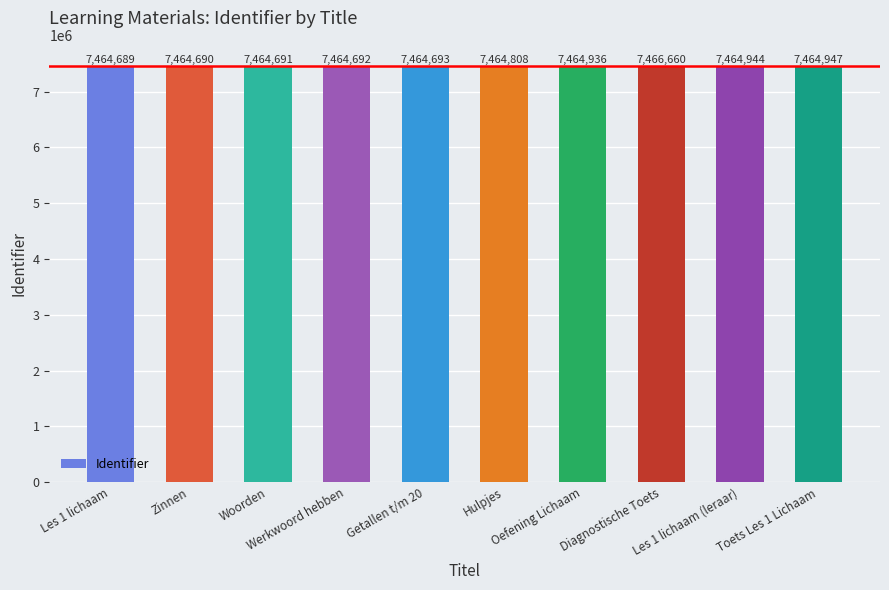

Count the number of data series in this chart.

1